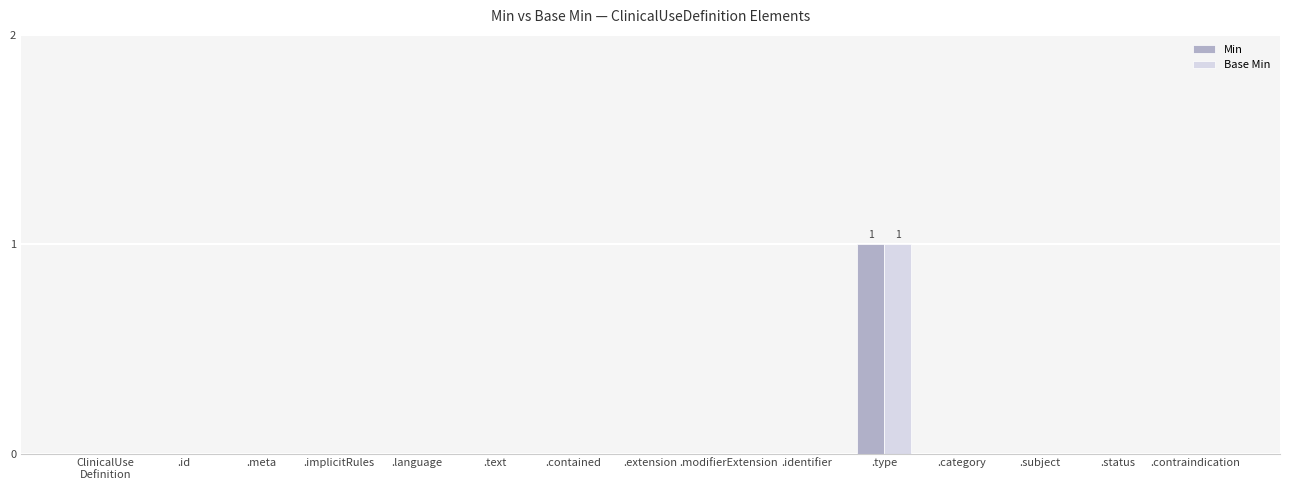

At which category is the sum across all series the highest?

.type